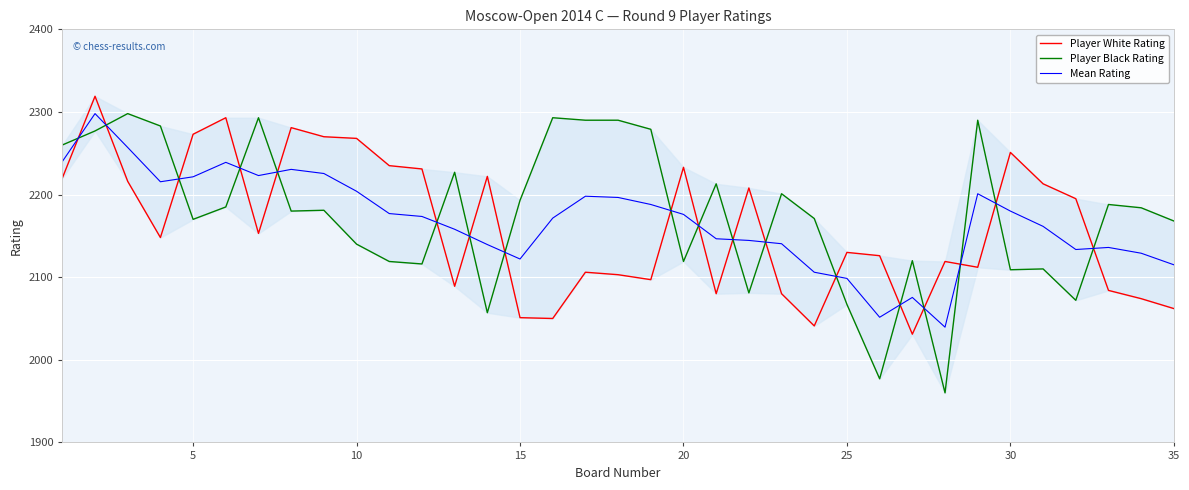

What is the minimum value for Mean Rating?

2039.5